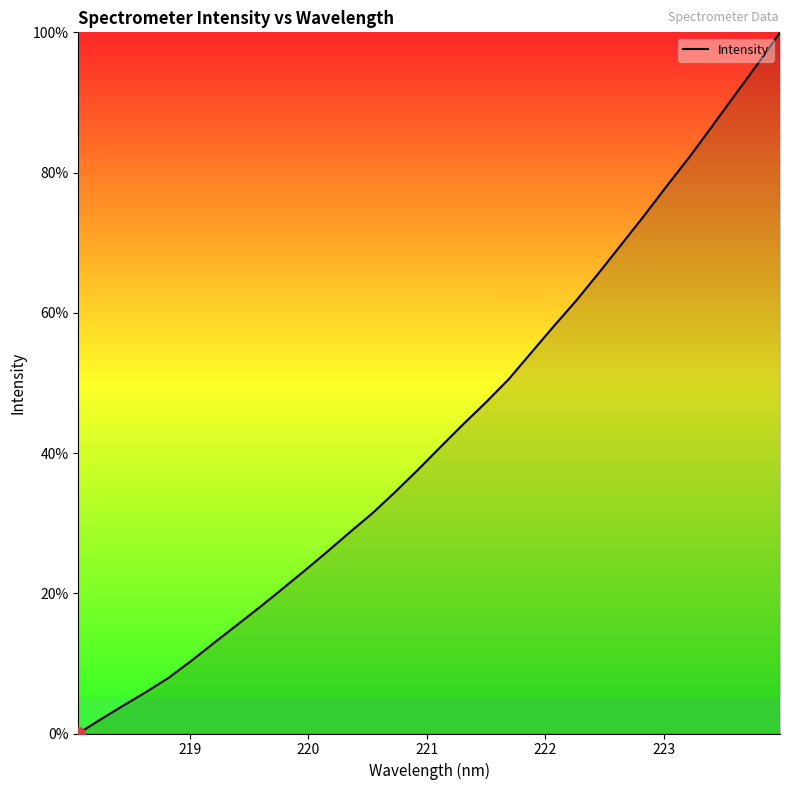

What is the greatest value displayed?

100.0